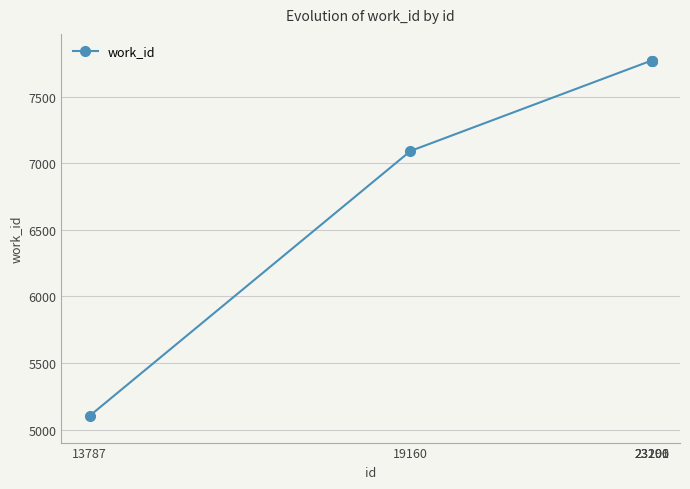

What is the difference between the second highest and second lowest values?

679